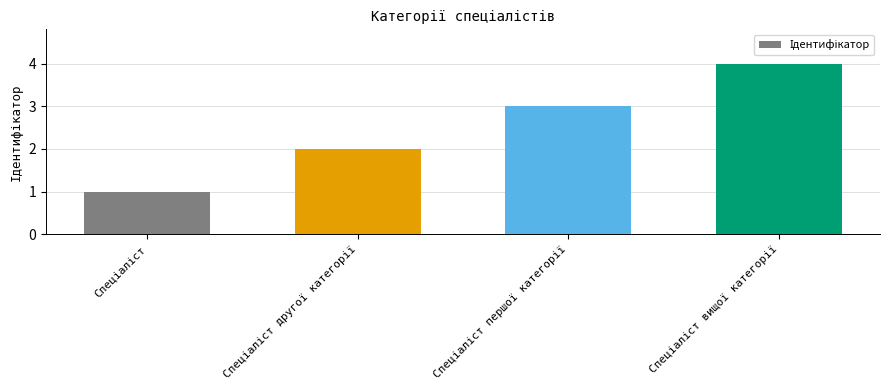

What is the maximum value shown in the chart?

4